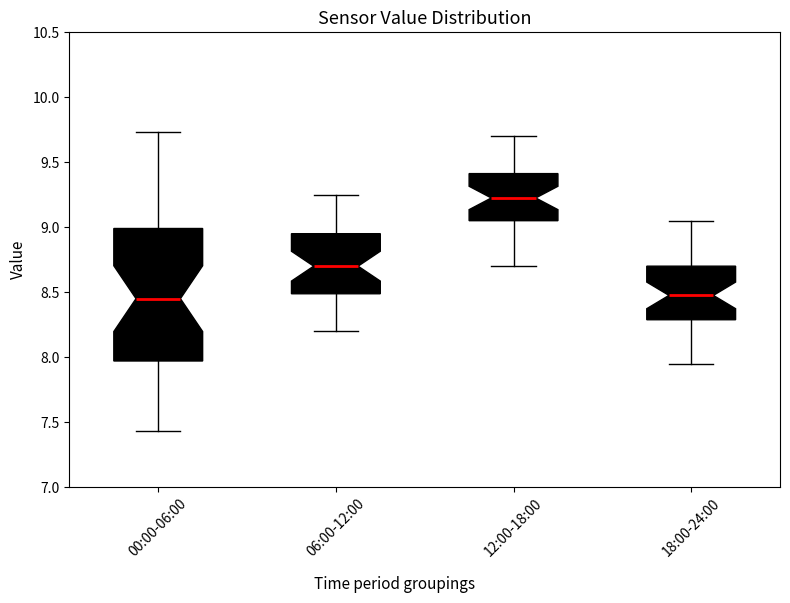

Reading left to right, transcribe this box plot: for each box, give where its median line is, the range the box spans, and where its two whiskers end, as read against the y-axis. The values are not printed on the chart, so give them approximately, as read against the axis.

00:00-06:00: median 8.45, box 7.95 to 9.00, whiskers 7.45 to 9.75
06:00-12:00: median 8.70, box 8.50 to 8.95, whiskers 8.20 to 9.25
12:00-18:00: median 9.25, box 9.05 to 9.40, whiskers 8.70 to 9.70
18:00-24:00: median 8.50, box 8.30 to 8.70, whiskers 7.95 to 9.05